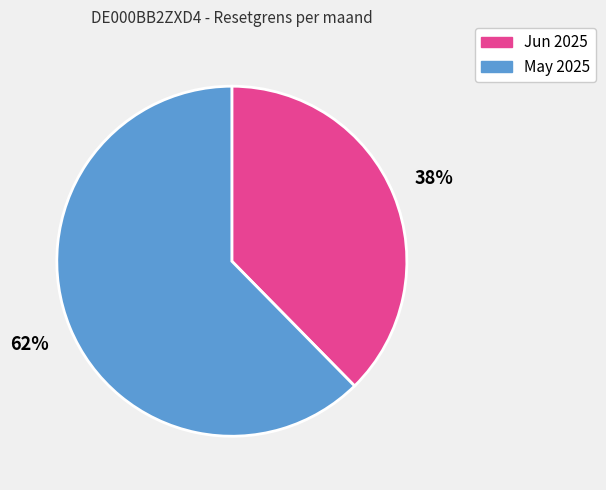

To the nearest percent, what is the average slice percentage?

50%